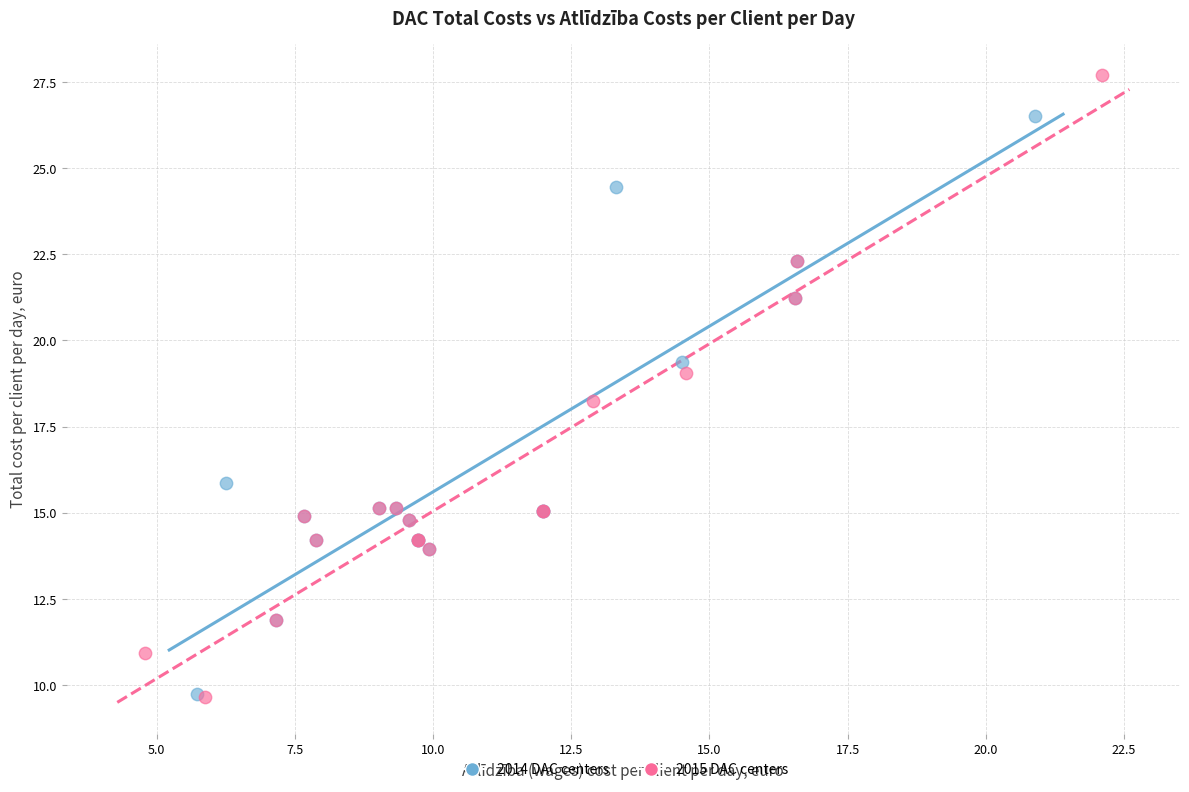

Which series has the widest spread of Y values?

2015 DAC centers